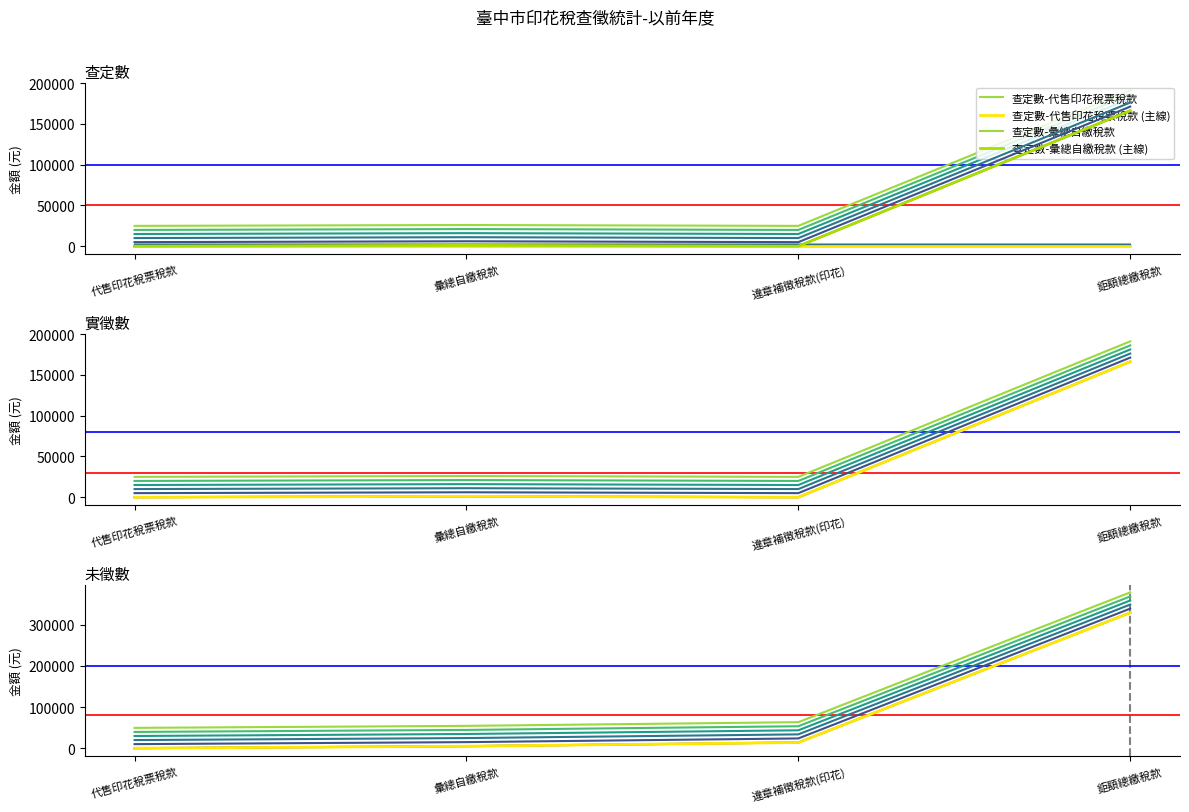

True or false: 實徵數-彙總自繳稅款 and 未徵數-彙總自繳稅款 intersect in this chart.

False